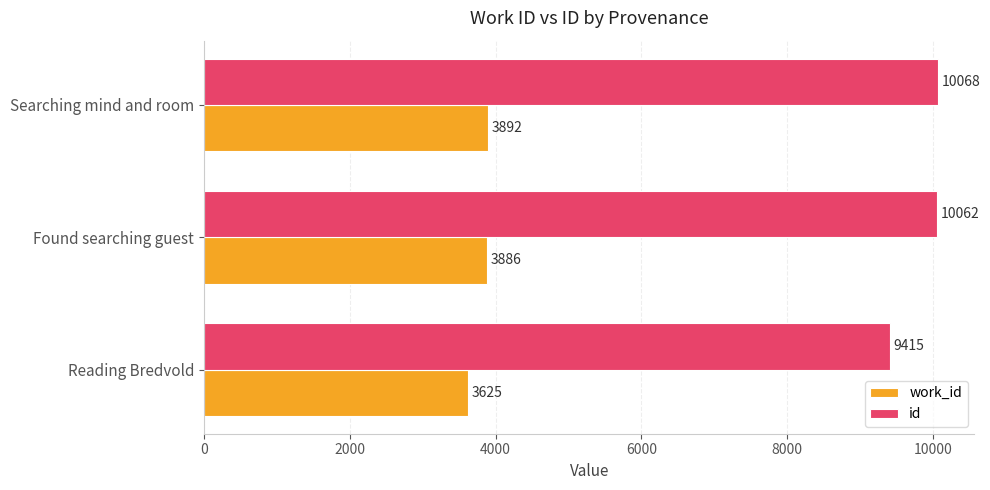

What is the difference between the maximum and minimum values in the work_id series?

267